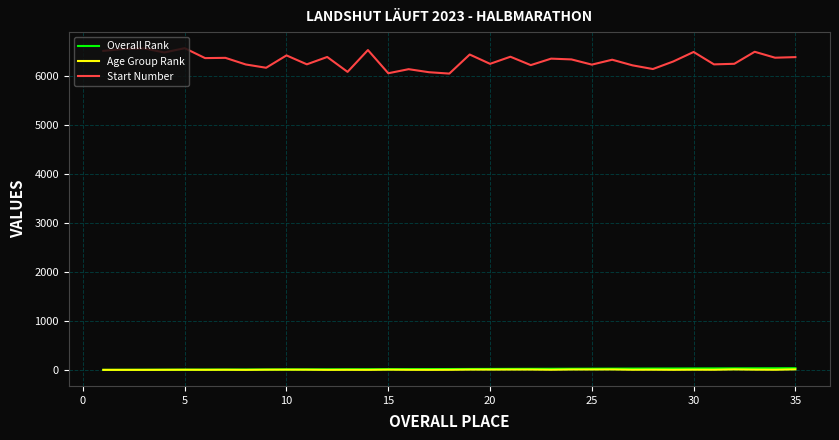

What are all the series names shown in the legend?

Overall Rank, Age Group Rank, Start Number